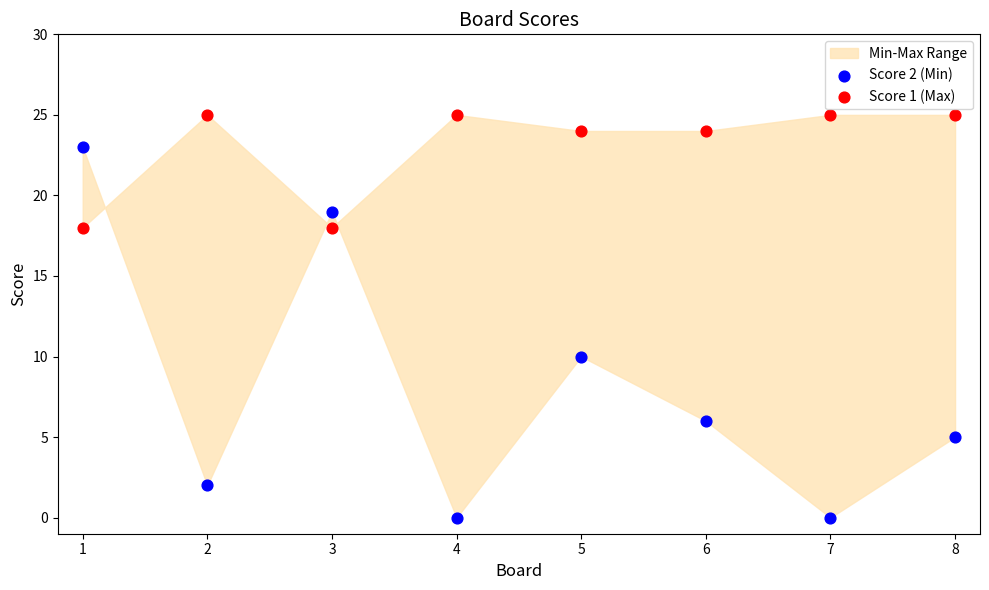

Across all data points, what is the range of X values (max minus min)?

7